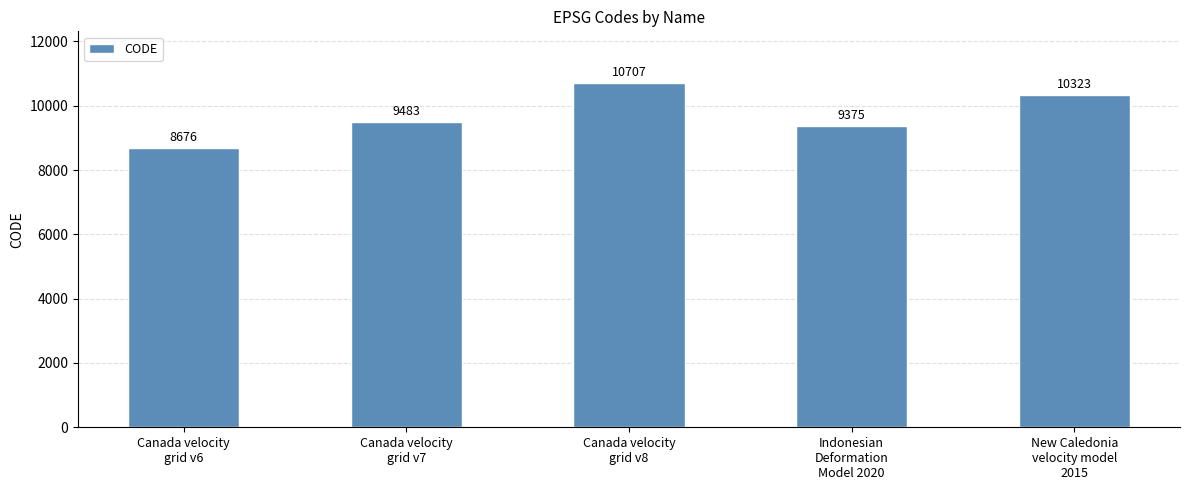

What is the approximate value at Canada velocity
grid v7, to the nearest 50?

9500